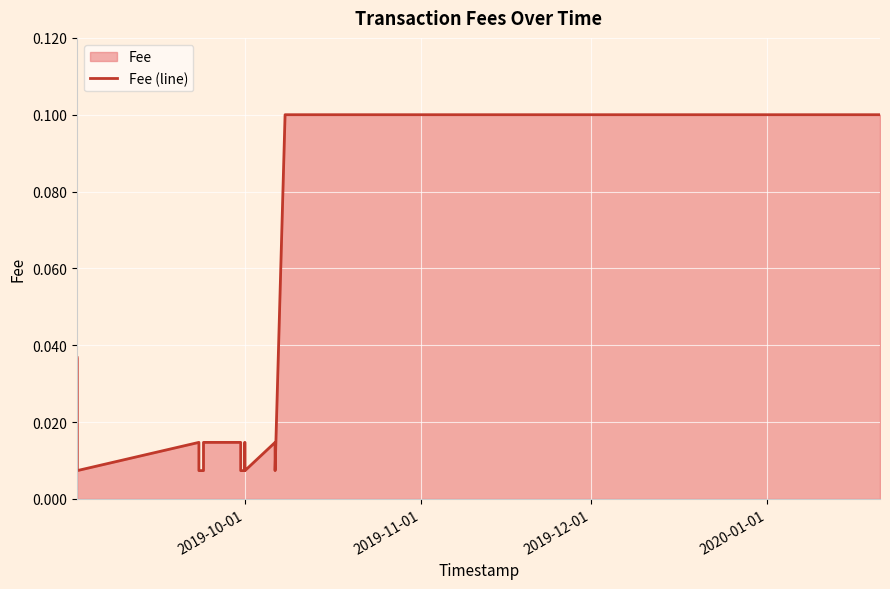

The chart shows a value of 0.0 at 12. True or false?

False